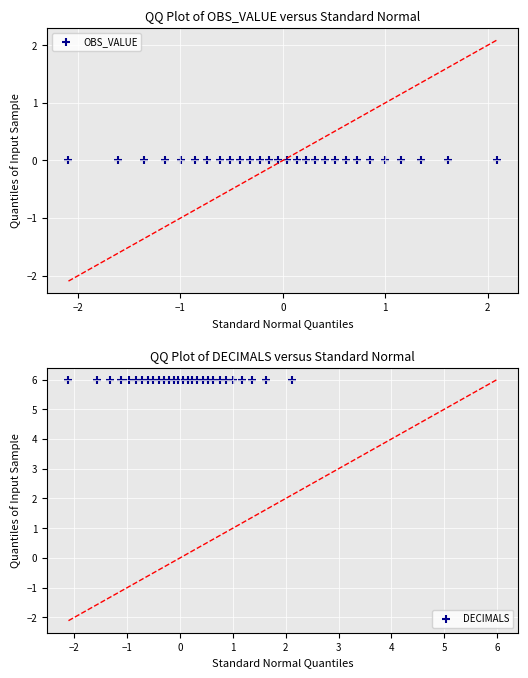

Which series reaches the minimum Y coordinate?

OBS_VALUE